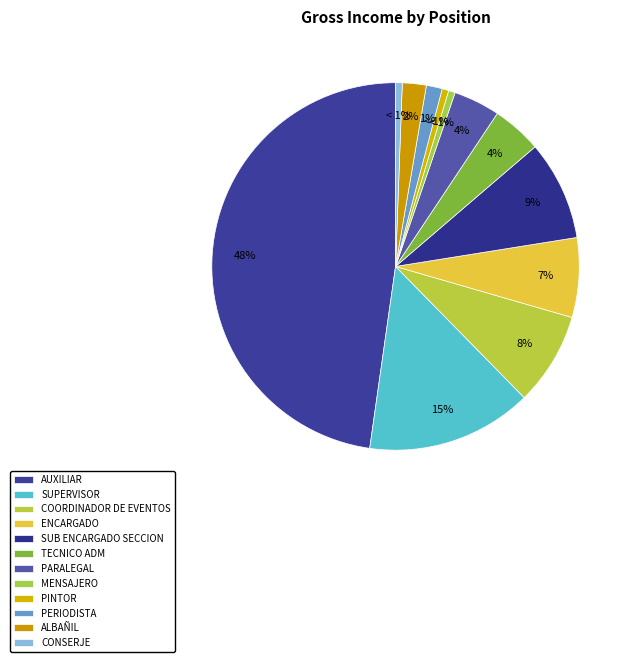

Is it true that SUB ENCARGADO SECCION is 1% of the pie?

False